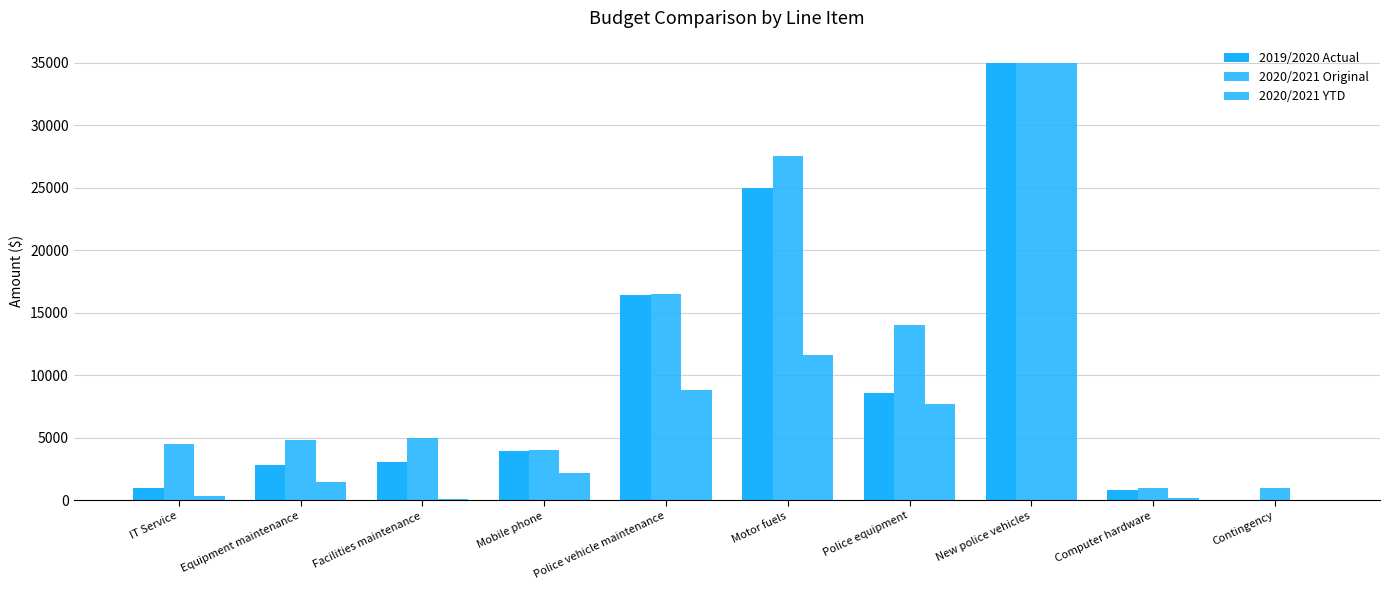

How many values in the 2019/2020 Actual series exceed 3970?

5